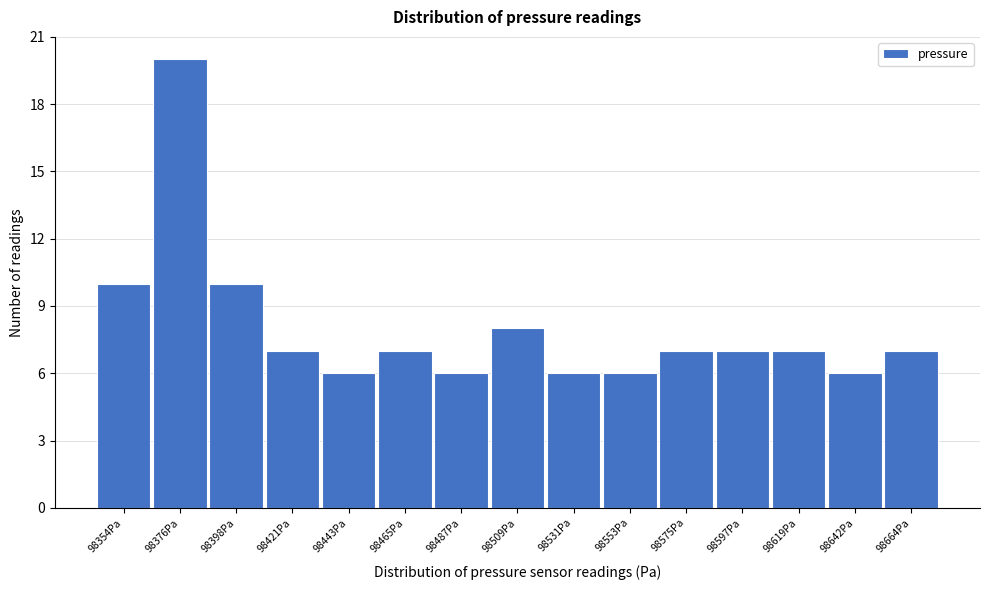

Reading left to right, transcribe this chart: for each bar, give the range it covers on the x-axis and its height. Neither the bar edges nor the heights are printed on the chart, so give them approximately, as read against the axes.

98345 to 98365: 10
98365 to 98390: 20
98390 to 98410: 10
98410 to 98430: 7
98430 to 98455: 6
98455 to 98475: 7
98475 to 98500: 6
98500 to 98520: 8
98520 to 98545: 6
98545 to 98565: 6
98565 to 98585: 7
98585 to 98610: 7
98610 to 98630: 7
98630 to 98655: 6
98655 to 98675: 7